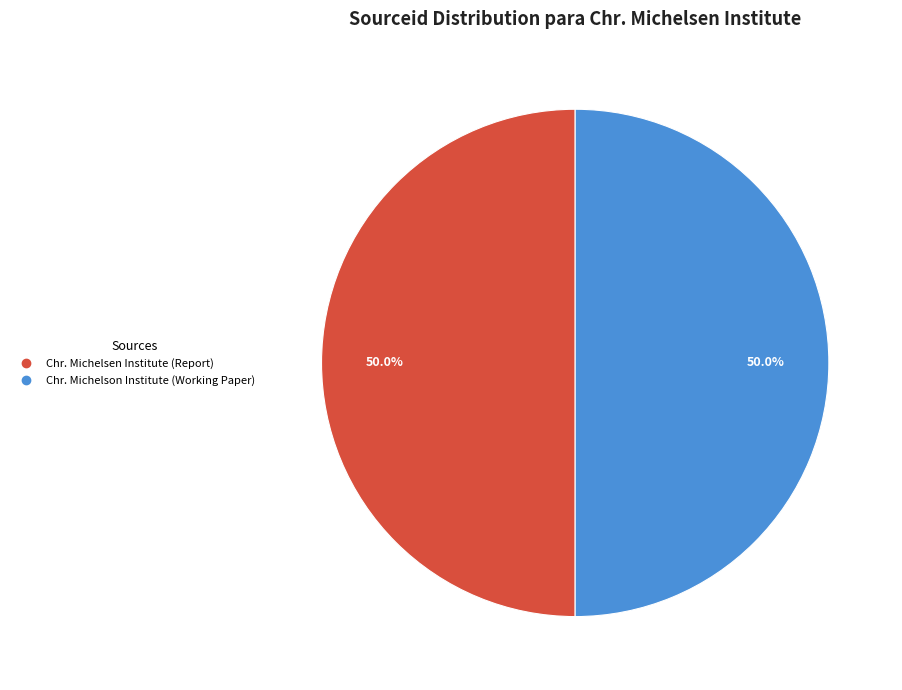

What is the ratio of the value at Chr. Michelsen Institute (Report) to the value at Chr. Michelson Institute (Working Paper)?

1.0